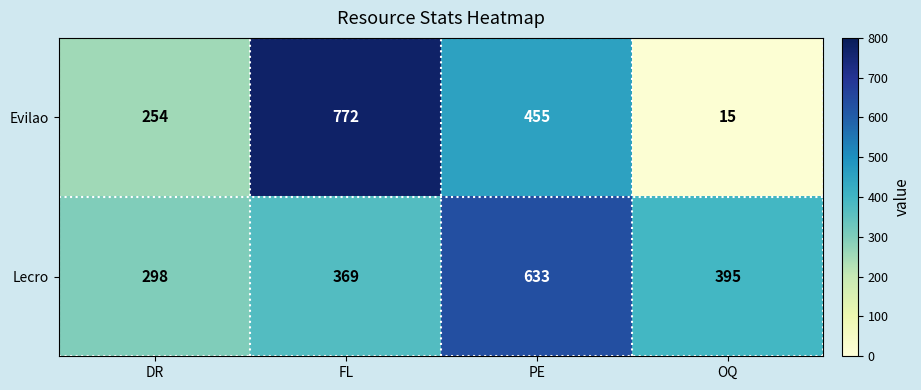

At which label does Lecro first exceed 395?

PE